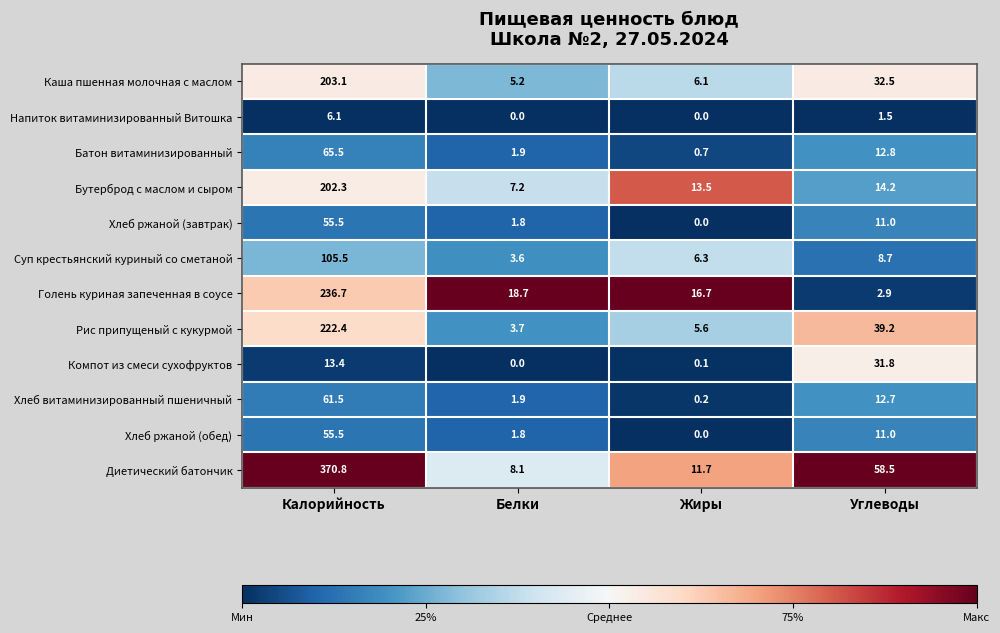

At which category does the chart reach its peak across all series?

Калорийность